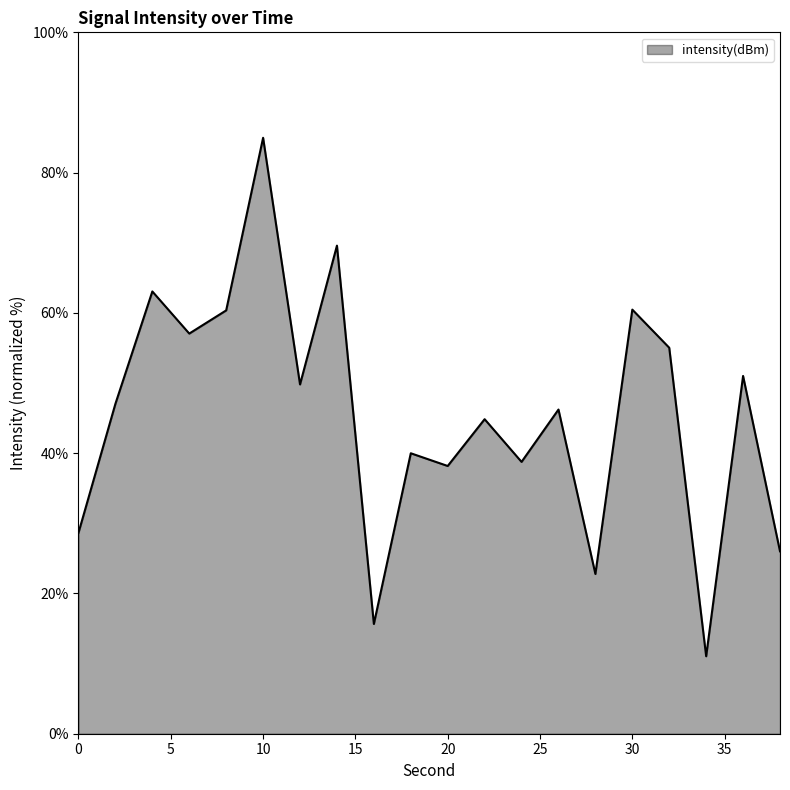

What is the smallest value displayed?

11.0